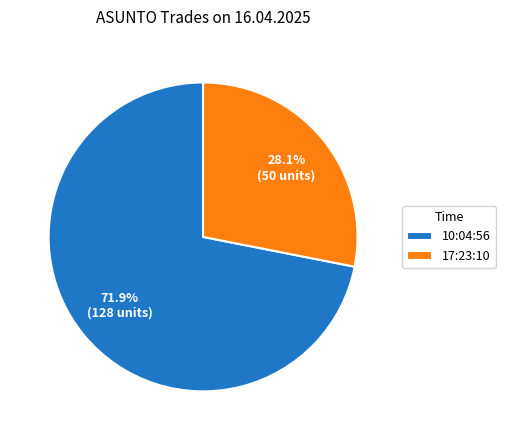

Between 17:23:10 and 10:04:56, which is larger?

10:04:56